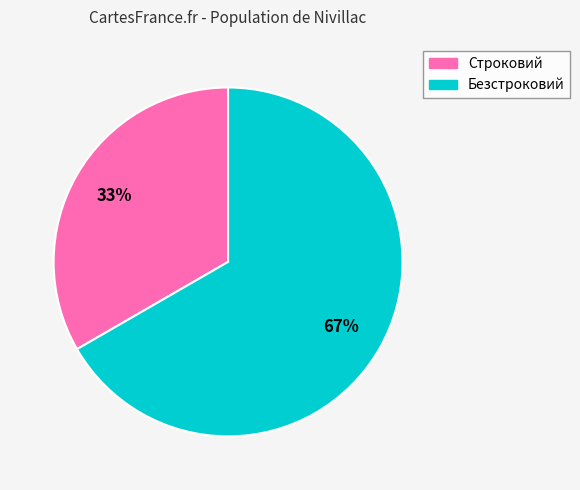

Is it true that Строковий is 41% of the pie?

False